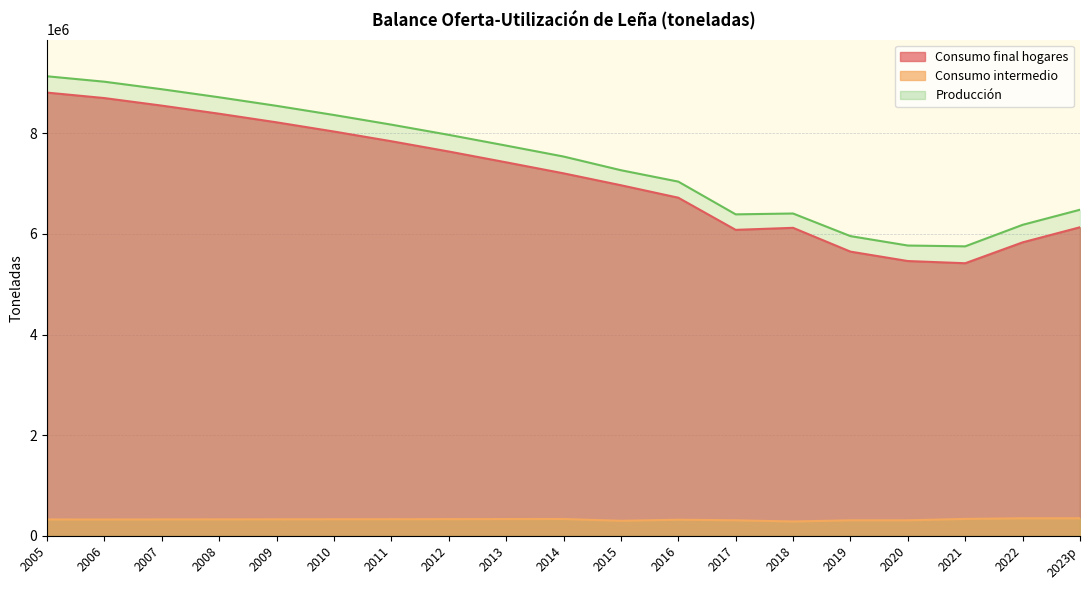

What is the difference between the Produccion values at 2023p and 2019?

524645